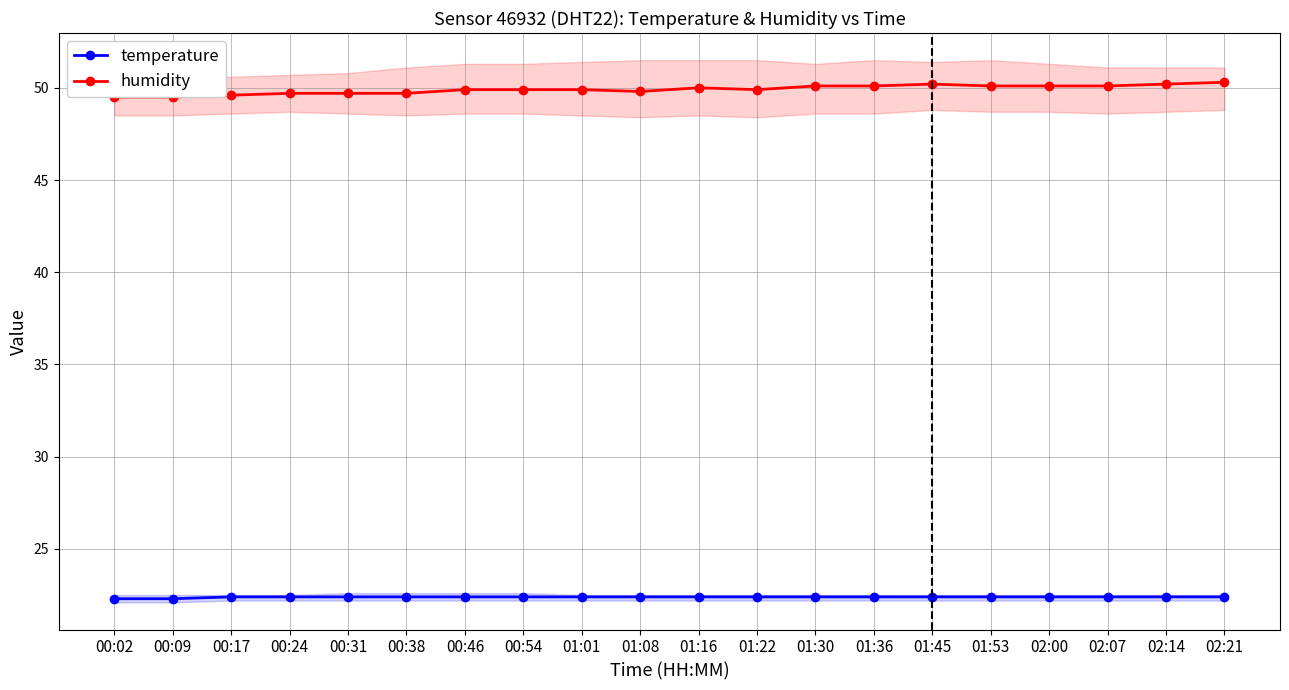

What is the sum of the temperature values at 00:54 and 00:38?

44.8